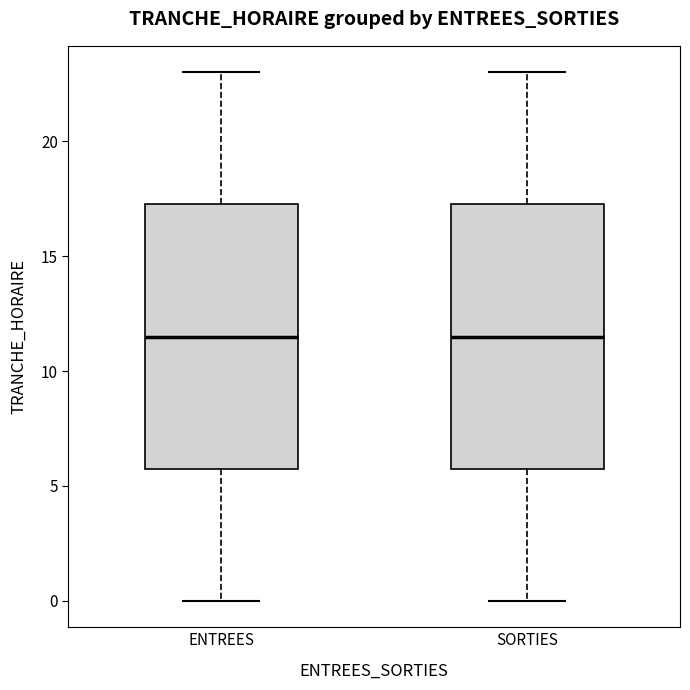

Reading left to right, transcribe this box plot: for each box, give where its median line is, the range the box spans, and where its two whiskers end, as read against the y-axis. The values are not printed on the chart, so give them approximately, as read against the axis.

ENTREES: median 11.5, box 6.0 to 17.5, whiskers 0.0 to 23.0
SORTIES: median 11.5, box 6.0 to 17.5, whiskers 0.0 to 23.0